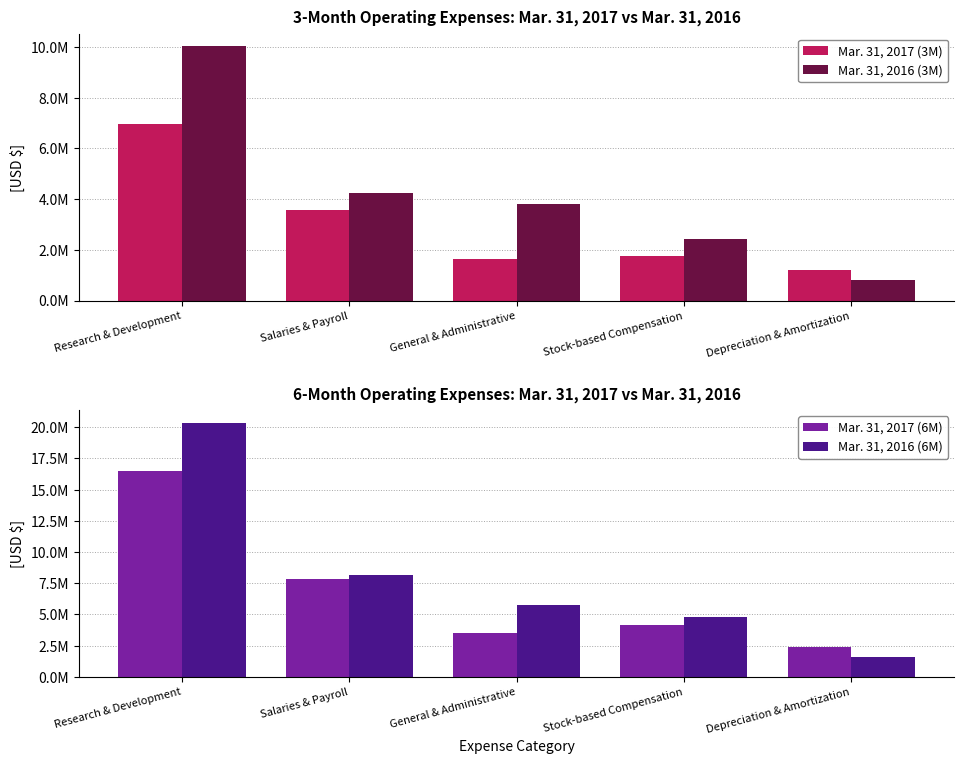

What is the label of the 1st bar from the right?

Depreciation & Amortization